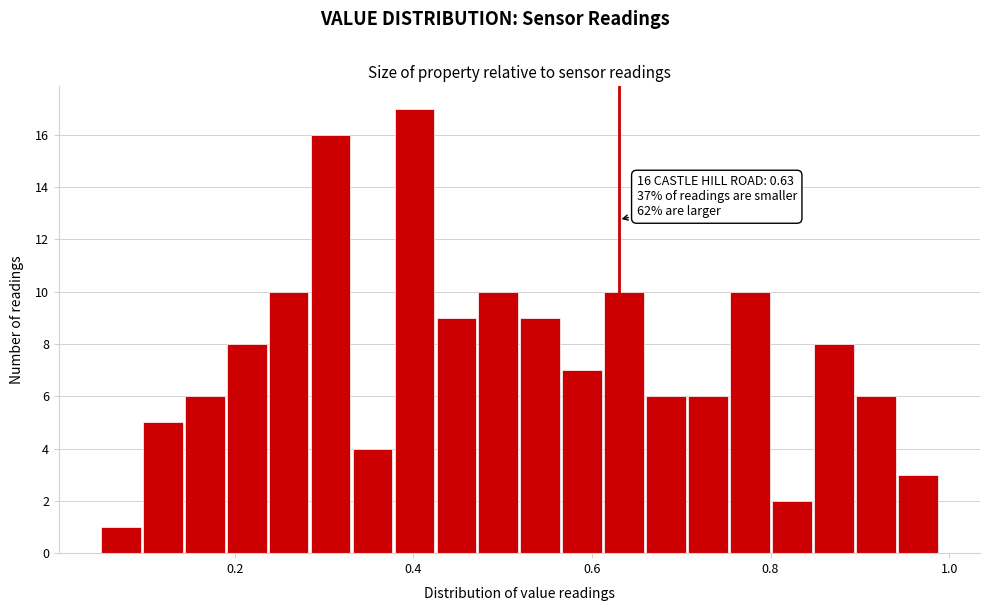

Around what value on the x-axis is the tallest bar? Give the approximate position of its centre, as read against the axis.

0.40